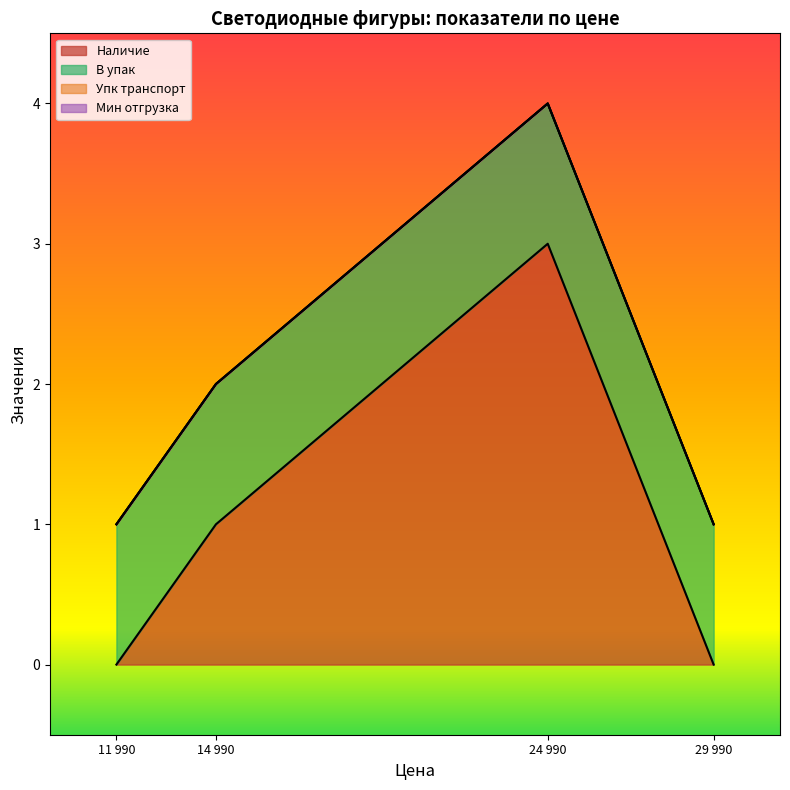

What are all the series names shown in the legend?

Наличие, В упак, Упк транспорт, Мин отгрузка